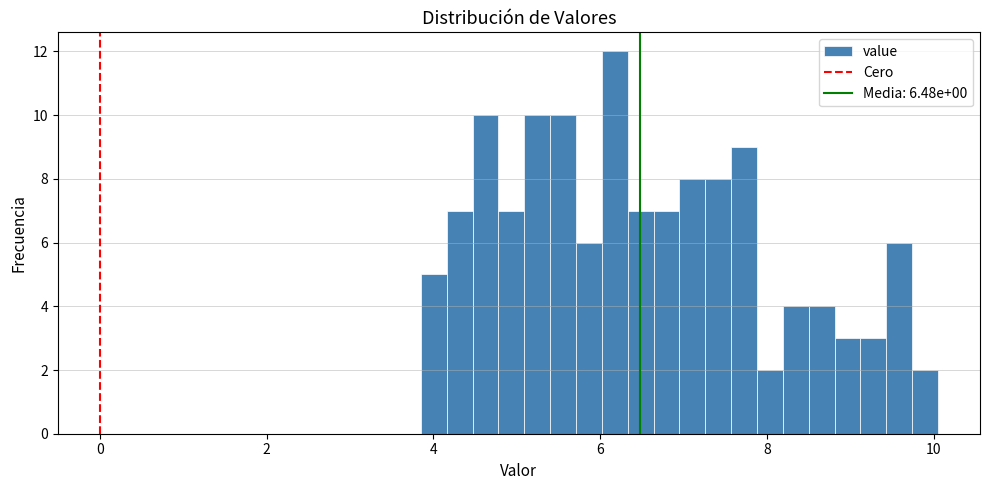

Read against the x-axis, roughly where is the centre of the tallest bar?

6.2